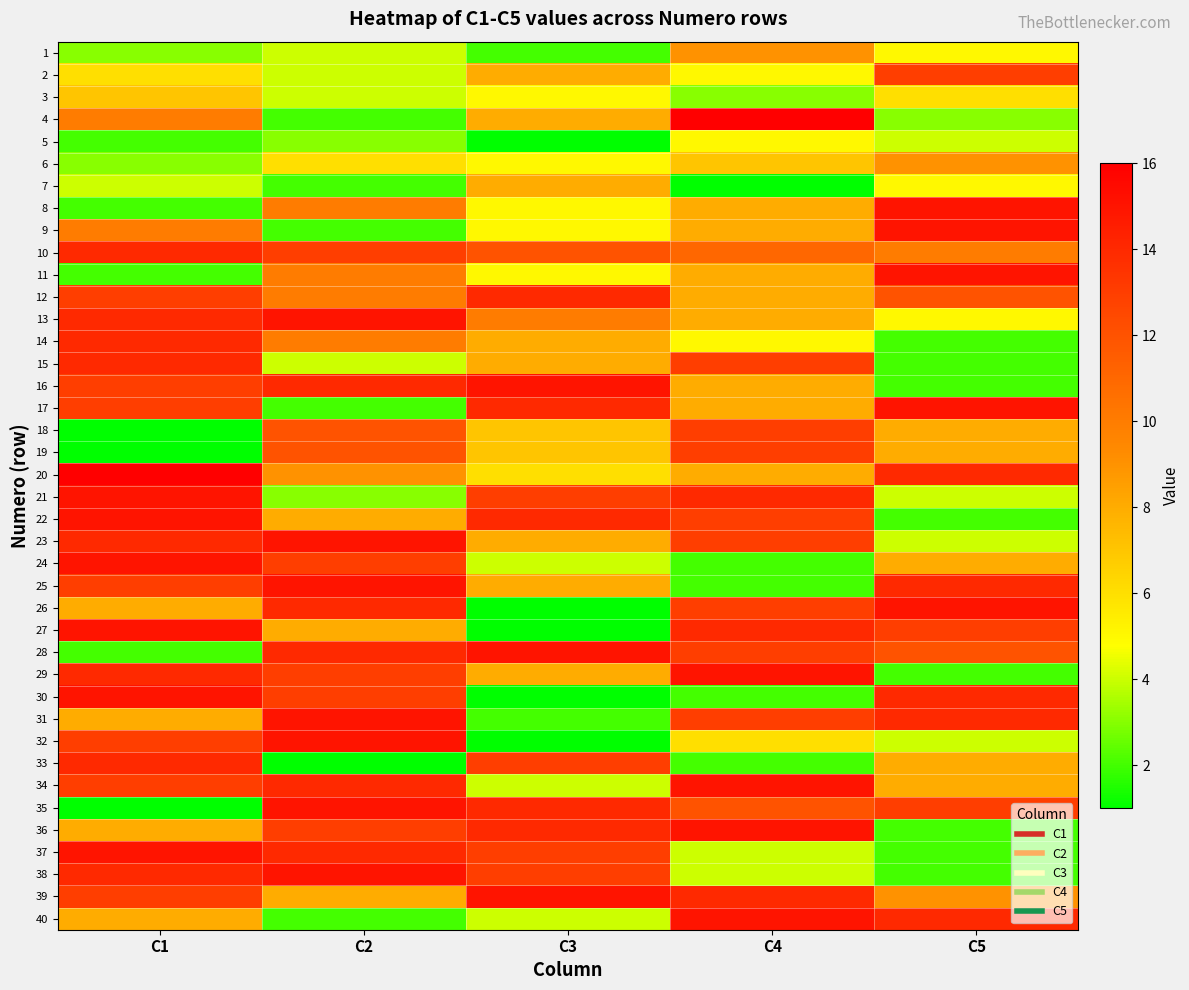

At which category does the chart reach its peak across all series?

C4